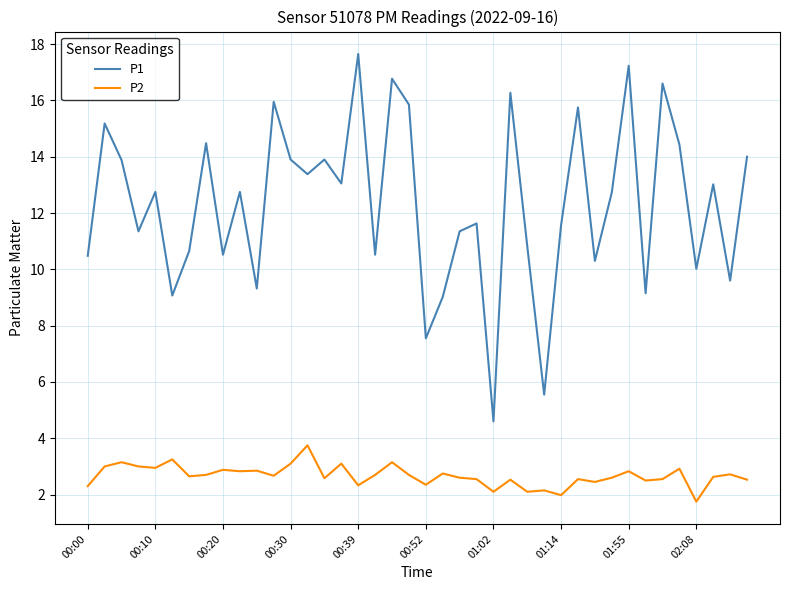

What is the difference between the maximum and minimum values in the P2 series?

2.0